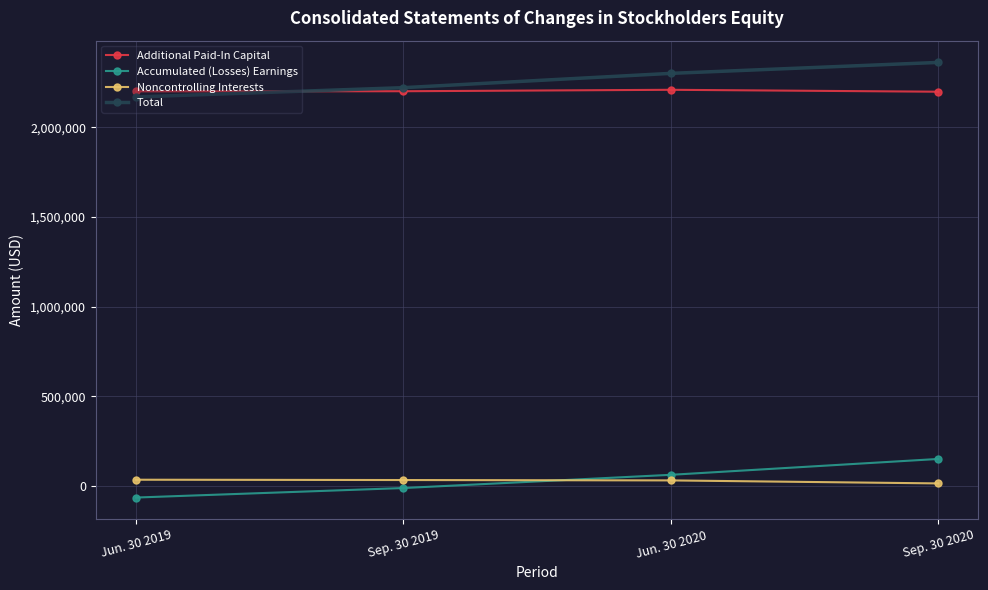

True or false: Total has more than 1 interior local peaks.

False